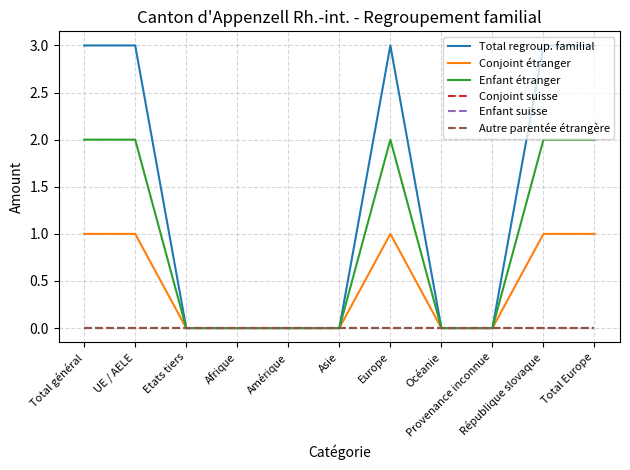

Does the chart display data point markers on the line(s)?

No